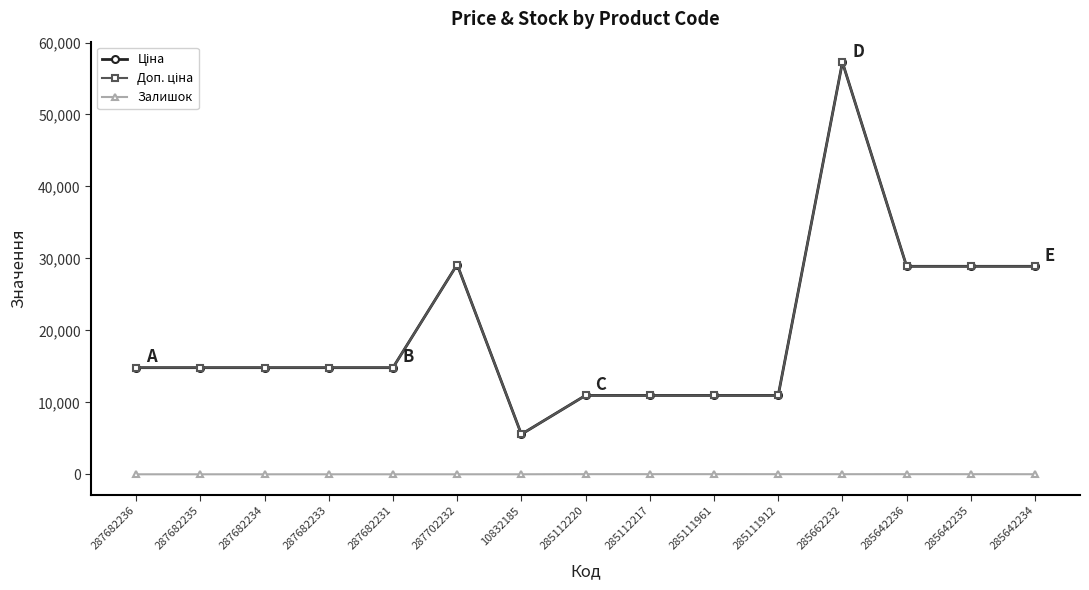

Is this an area chart (filled region under the line)?

No